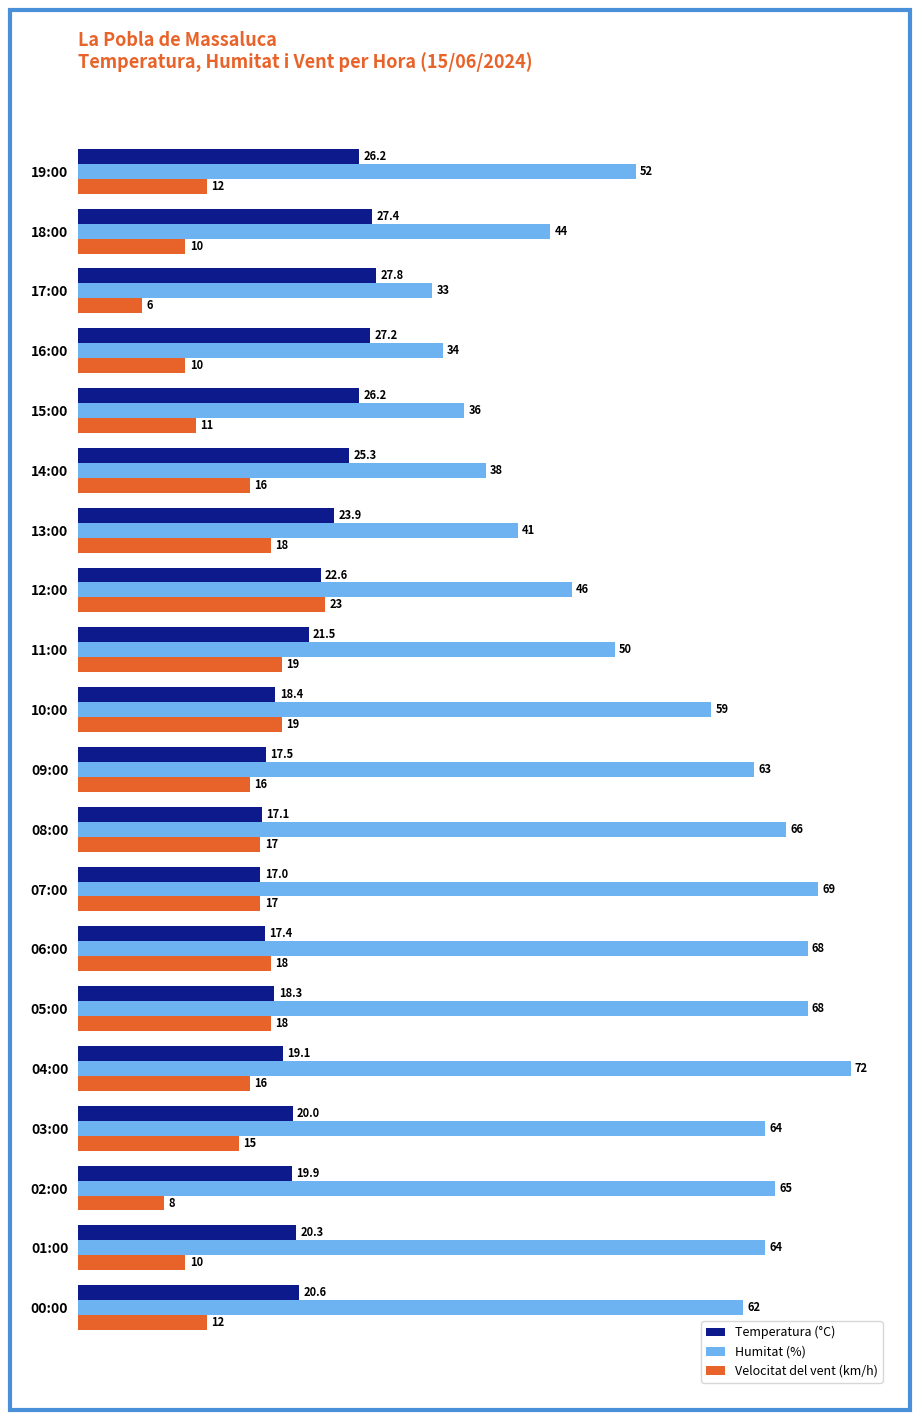

How many distinct data groups are displayed?

3